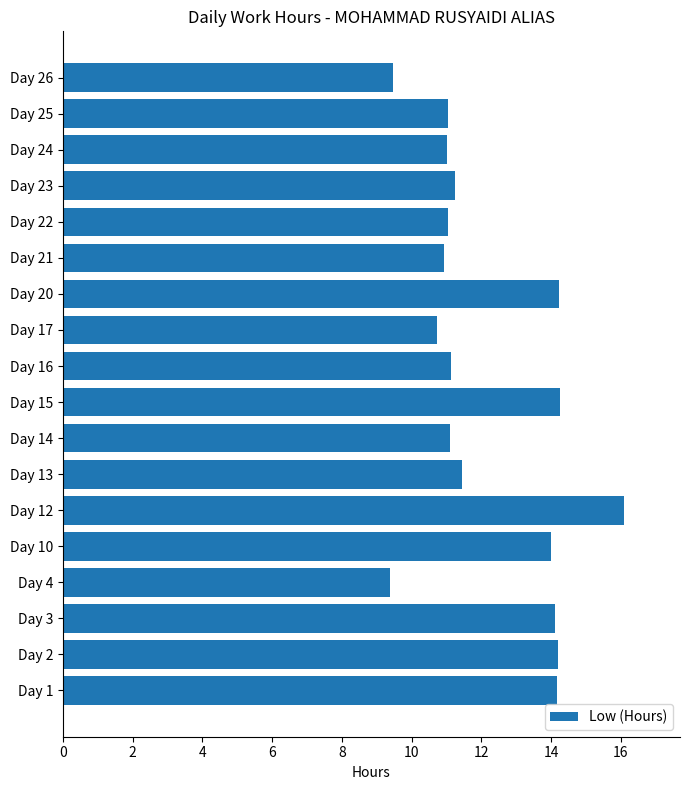

What is the change in value from Day 15 to Day 23?

-3.0